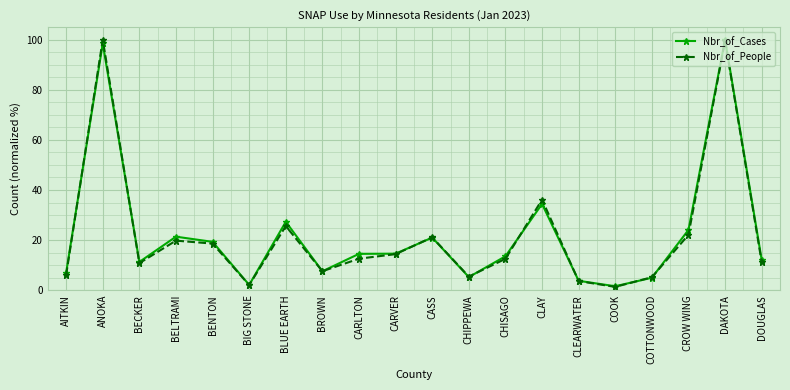

The value of Nbr_of_People at BIG STONE is 2.1. True or false?

True